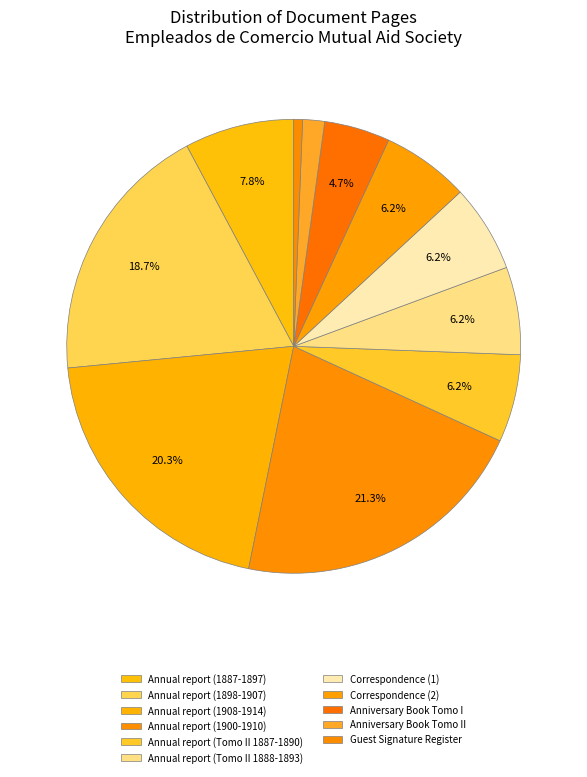

Is Anniversary Book Tomo II the majority of the pie?

No